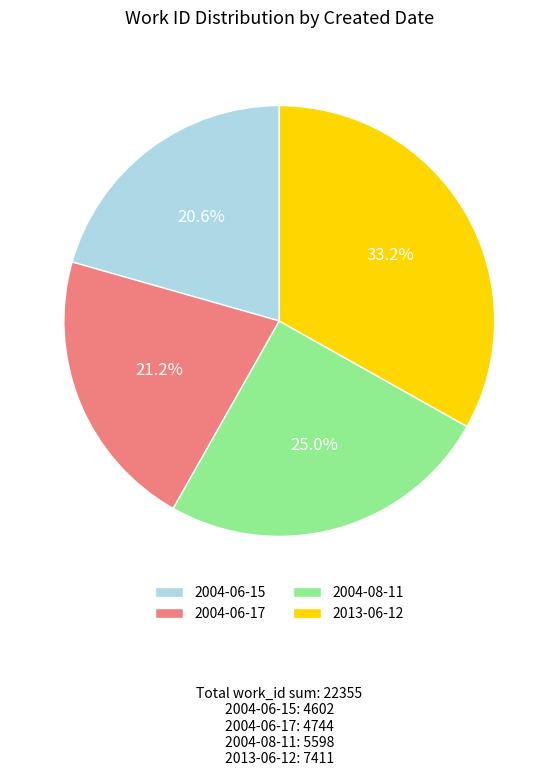

To the nearest percent, what is the combined percentage of 2004-08-11 and 2013-06-12?

58%